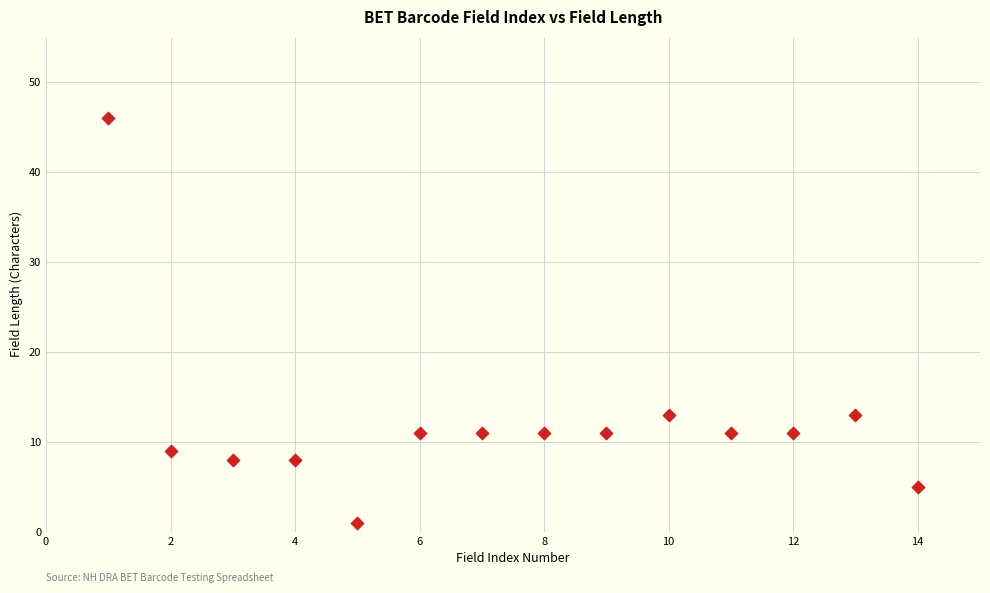

What is the range of X values (max minus min)?

13